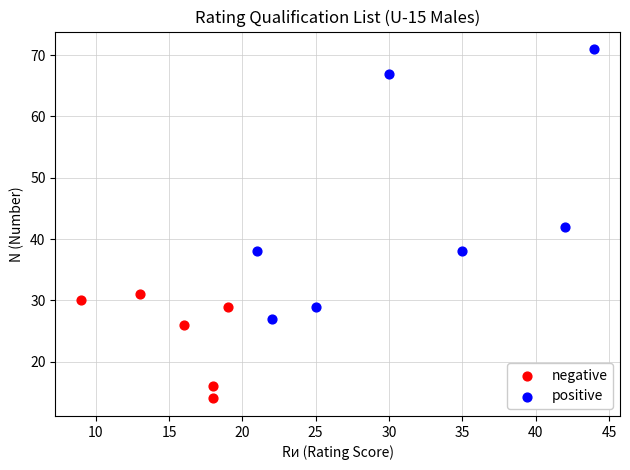

Which series contains the highest Y value?

positive